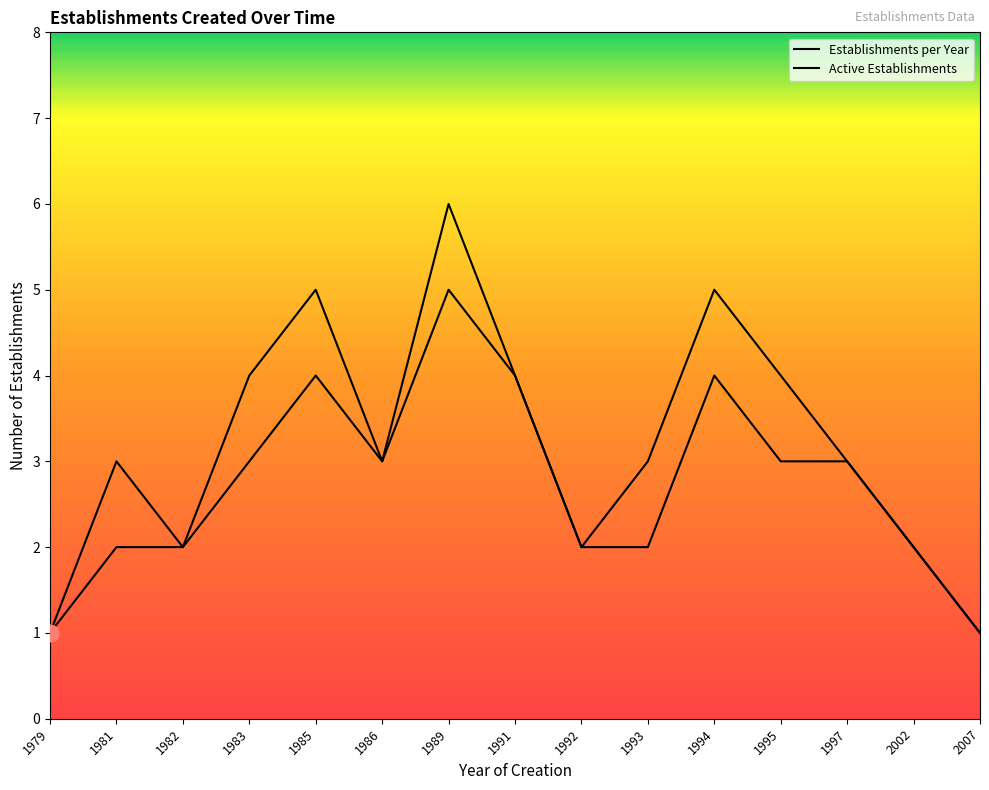

What is the difference between the maximum and second lowest values in the Establishments per Year series?

5